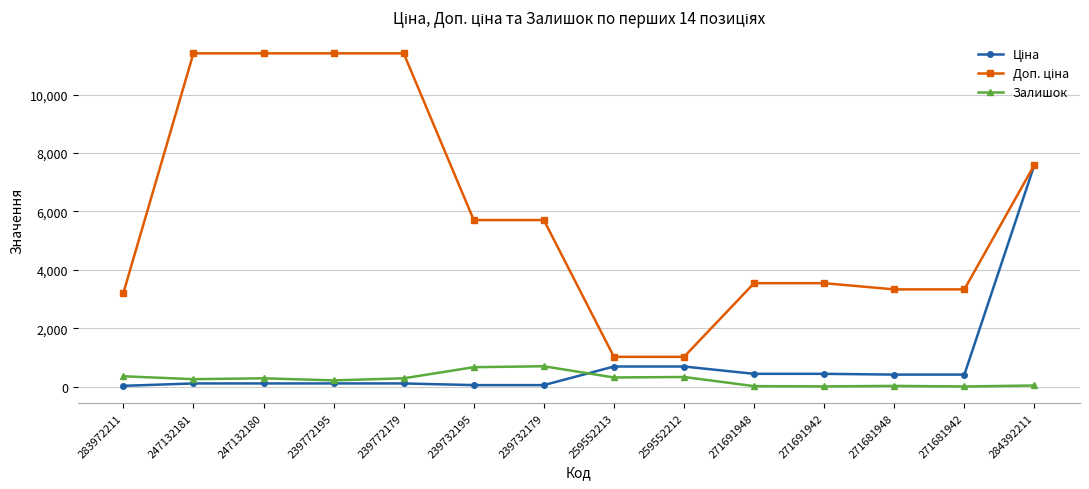

At how many categories does at least one series exceed 2673?

12